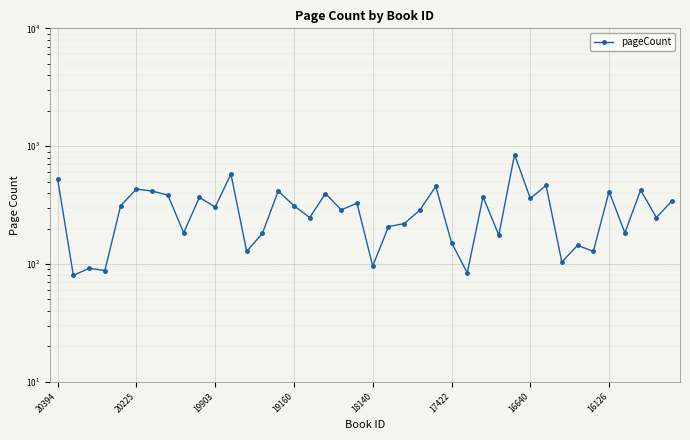

List the labels in order of value, largest first.

29, 11, 20394, 31, 24, 17422, 37, 16640, 14, 35, 17, 16126, 27, 9, 30, 39, 19, 18140, 15, 10, 18, 23, 16, 38, 22, 21, 8, 36, 13, 28, 25, 33, 12, 34, 32, 20, 19903, 19160, 26, 20225